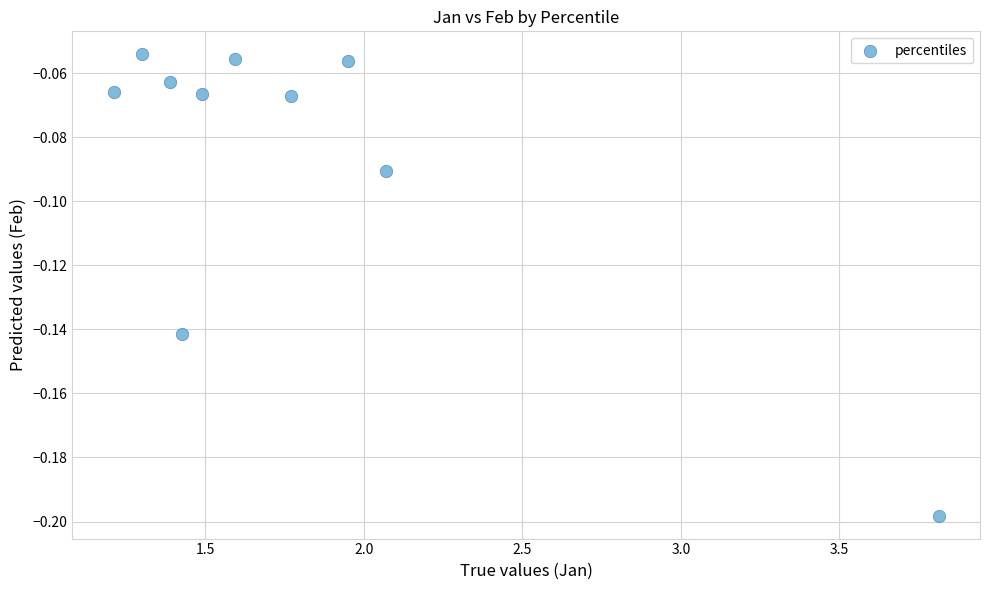

What is the range of X values (max minus min)?

2.6